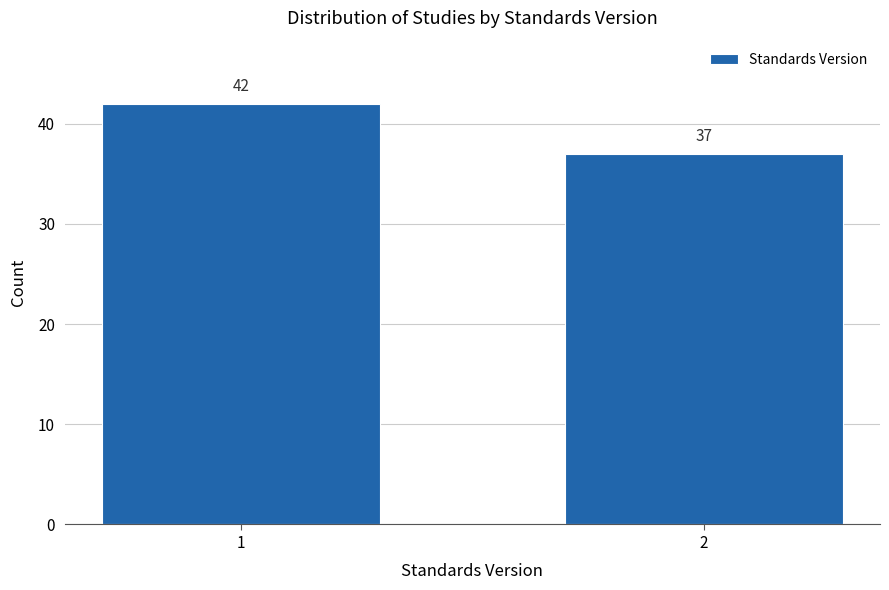

Reading left to right, what are all the values shown in this chart?

42	37